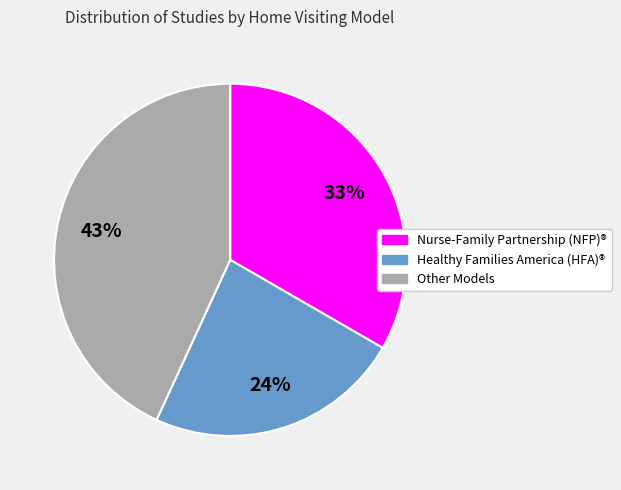

Count the number of slices in the pie.

3